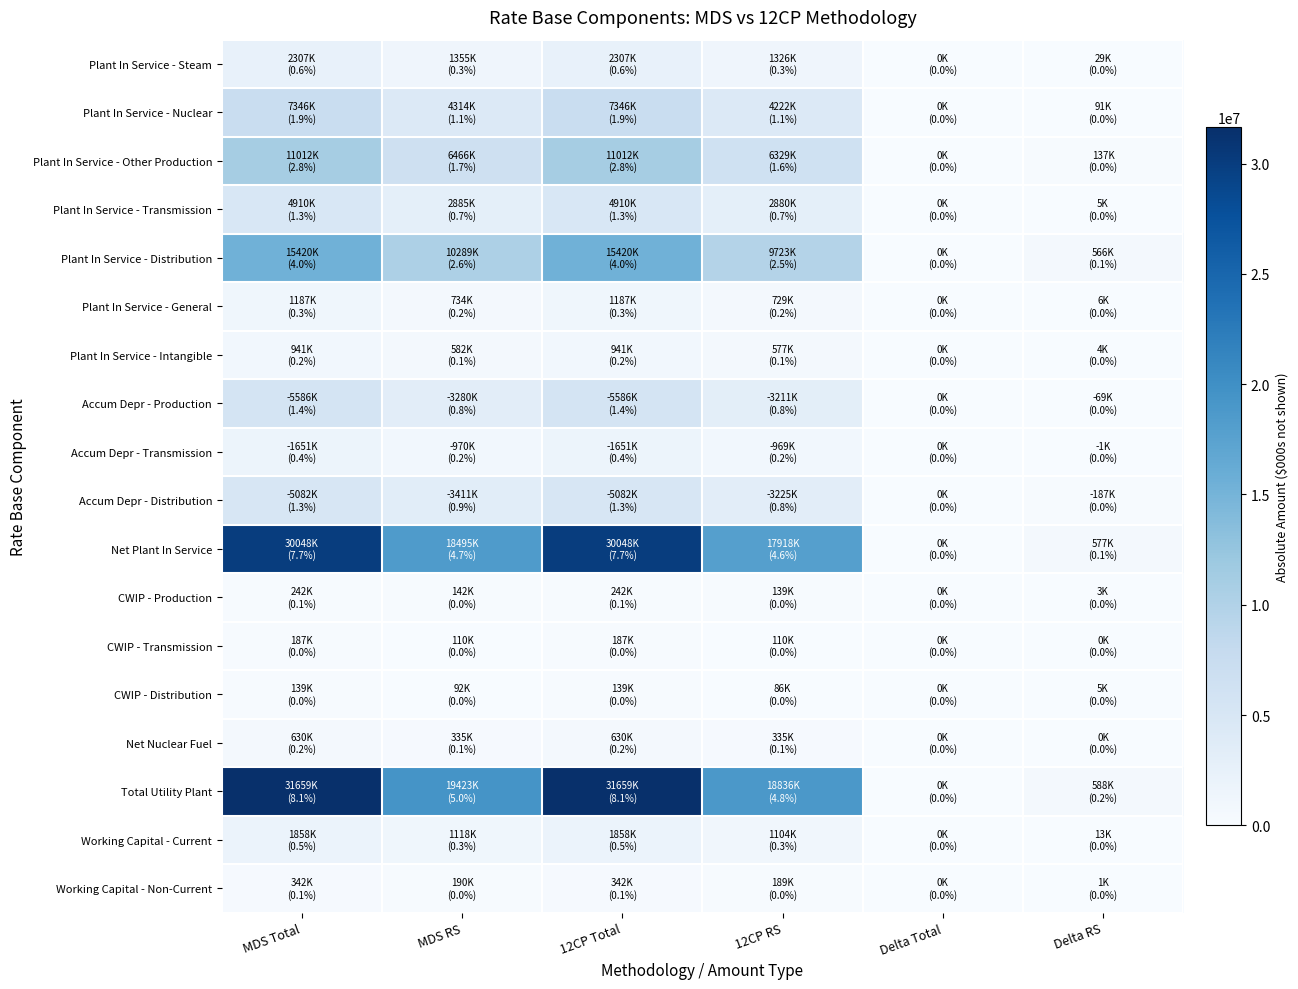

Which series has the widest spread of values?

Total Utility Plant